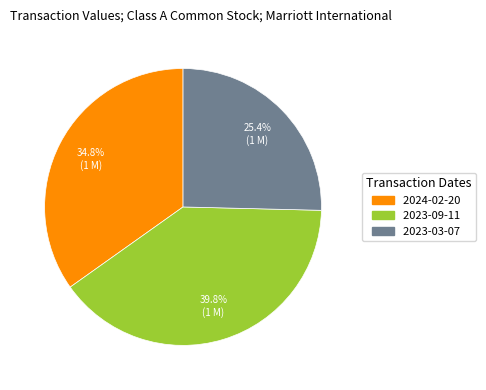

What is the largest slice in the pie chart?

2023-09-11